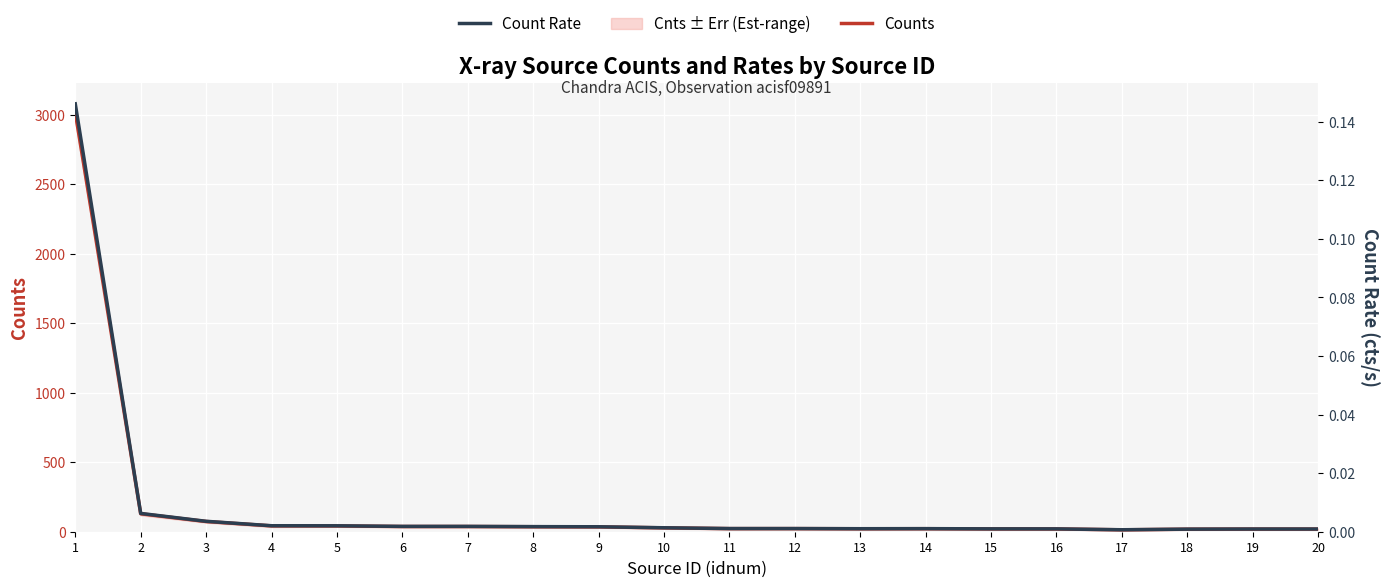

What is the maximum value for Counts?

3016.7